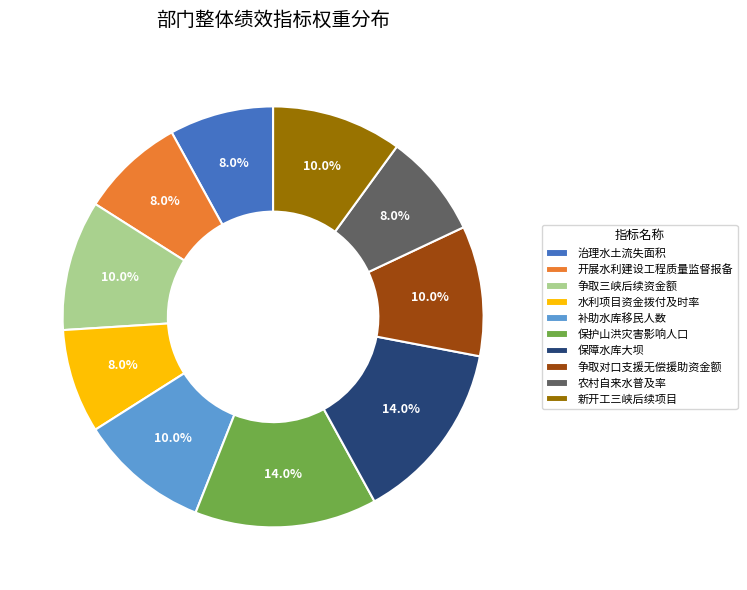

Is there any slice that represents more than half of the pie?

No